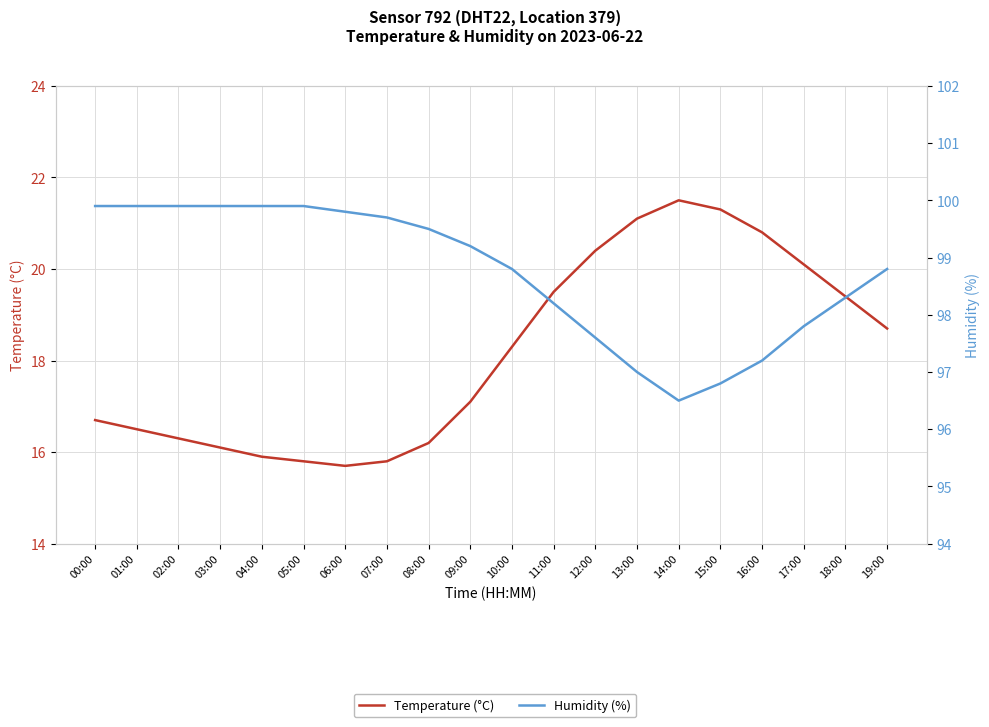

Rank the series by their average value, from lowest to highest.

Temperature (°C), Humidity (%)